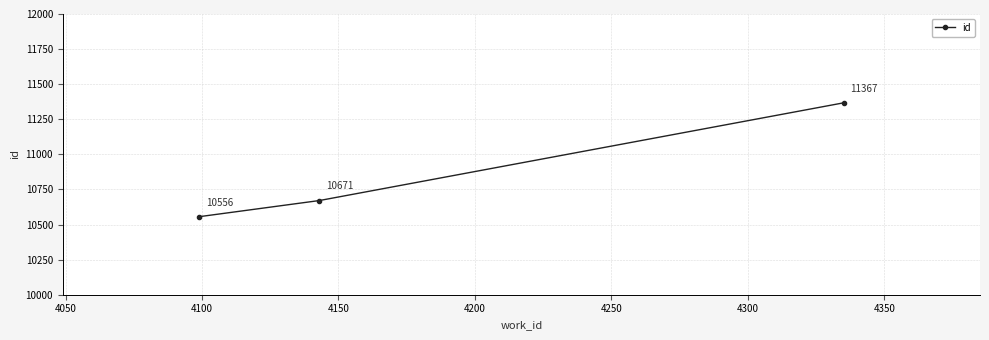

Count the values in the range 10556 to 11367.

3